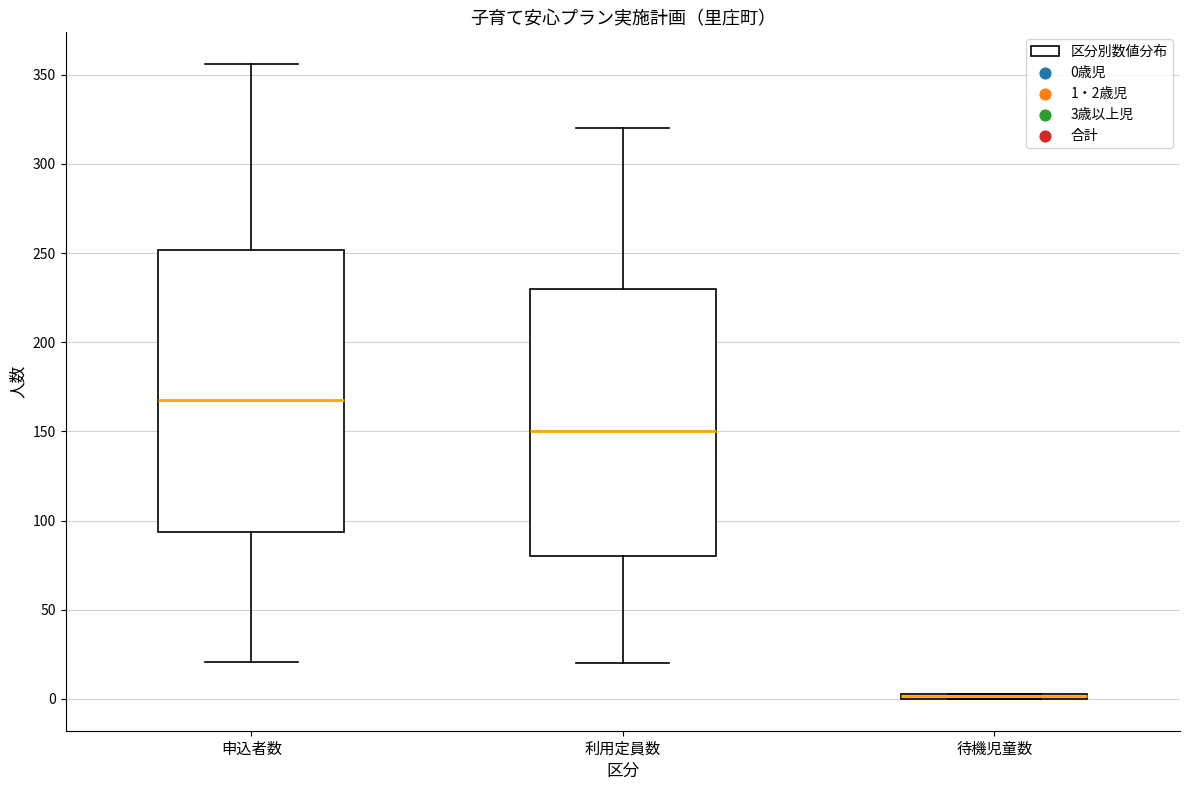

Where is the lower edge of the box for 申込者数 on the y-axis? The values are not printed on the chart, so give them approximately, as read against the axis.

95